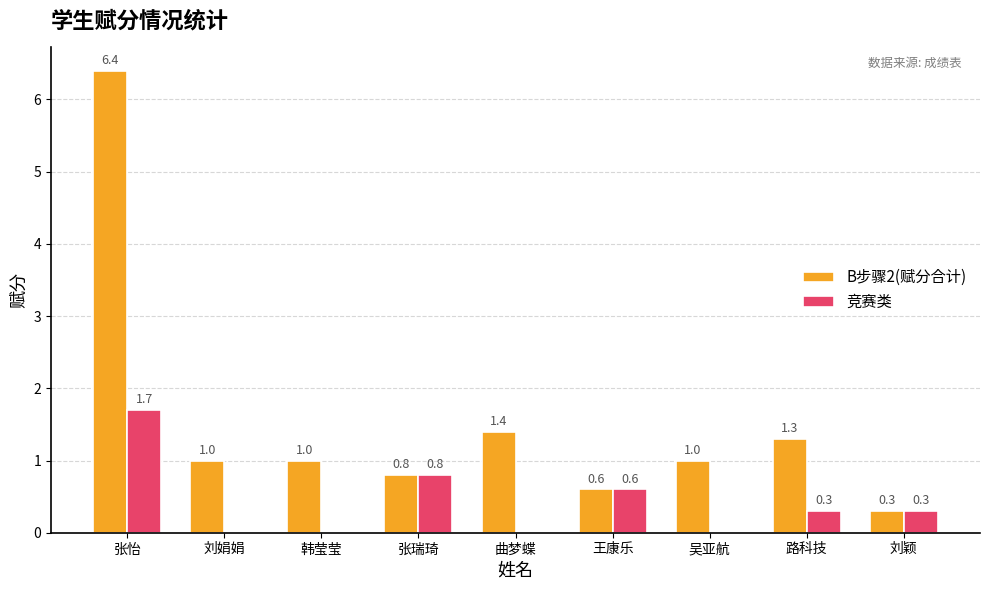

What is the sum of the 竞赛类 values at 曲梦蝶 and 王康乐?

0.6